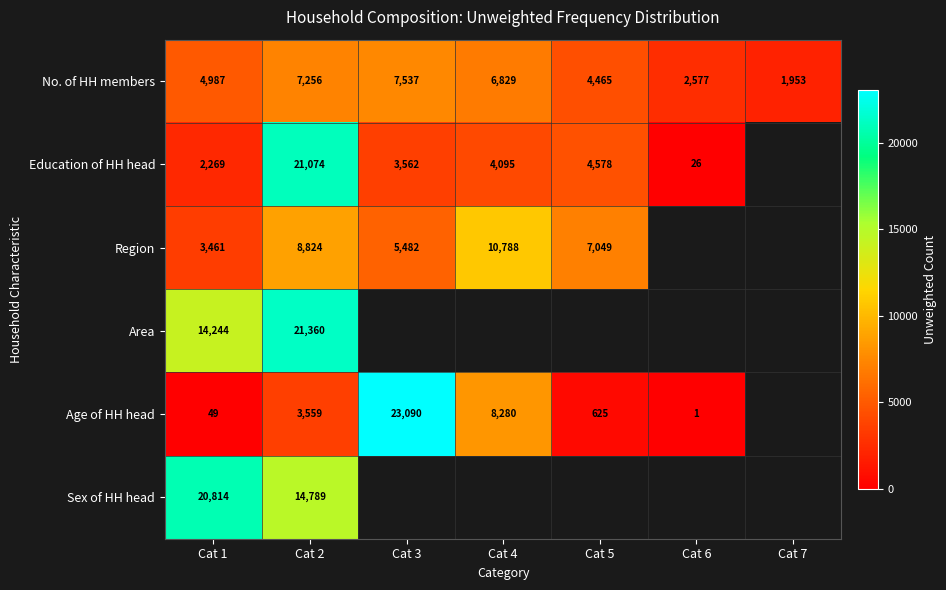

Between Cat 1 and Cat 2, which series saw the biggest shift?

Education of HH head